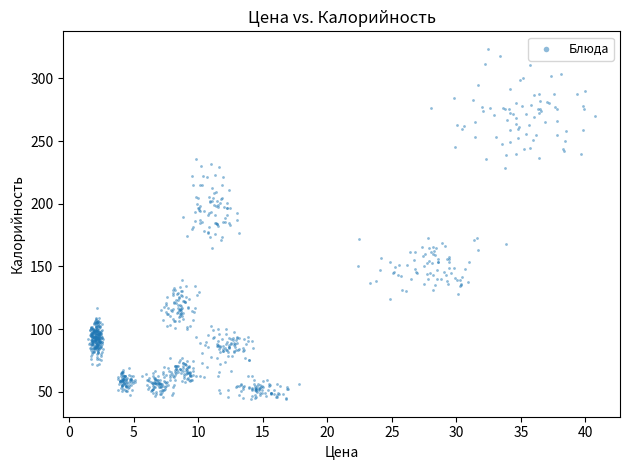

What is the range of X values (max minus min)?

39.2